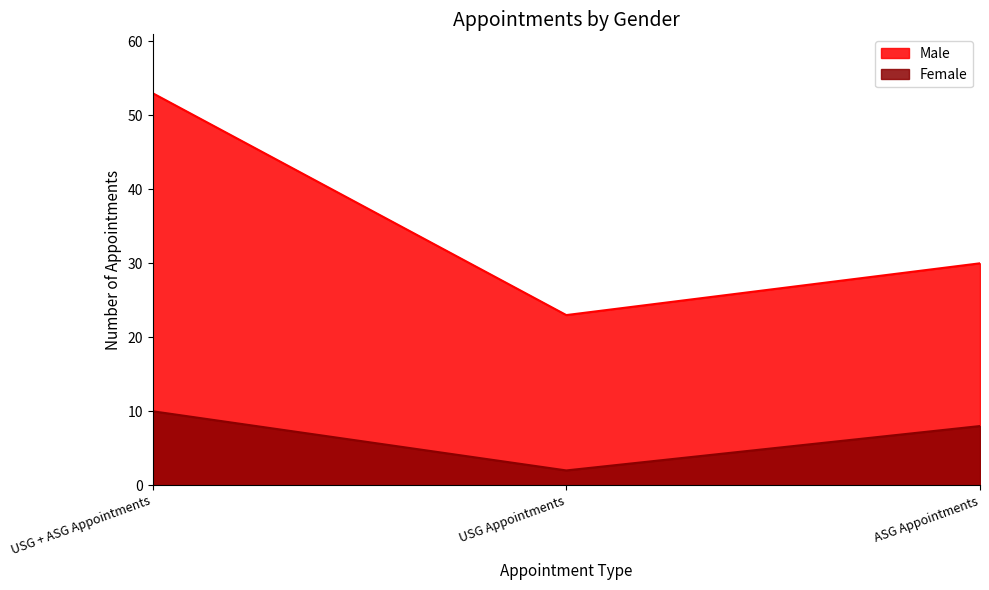

Reading right to left, list all the values displayed in this chart.

Male: 30	23	53
Female: 8	2	10